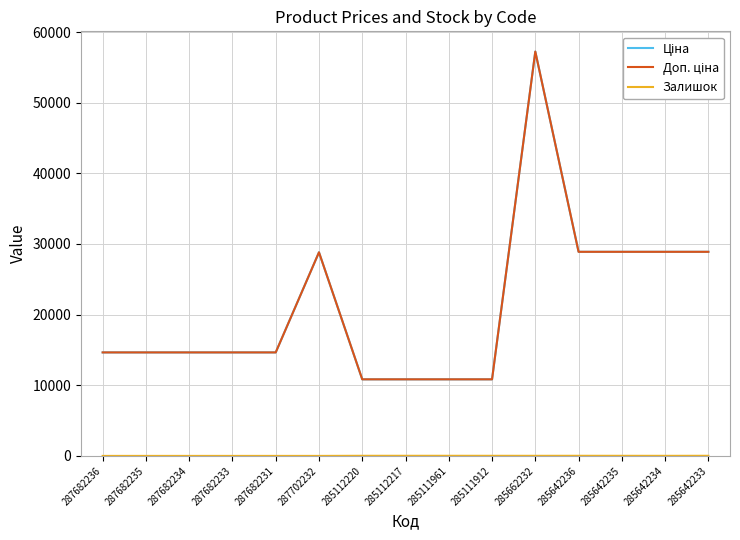

True or false: Доп. ціна and Залишок intersect in this chart.

False